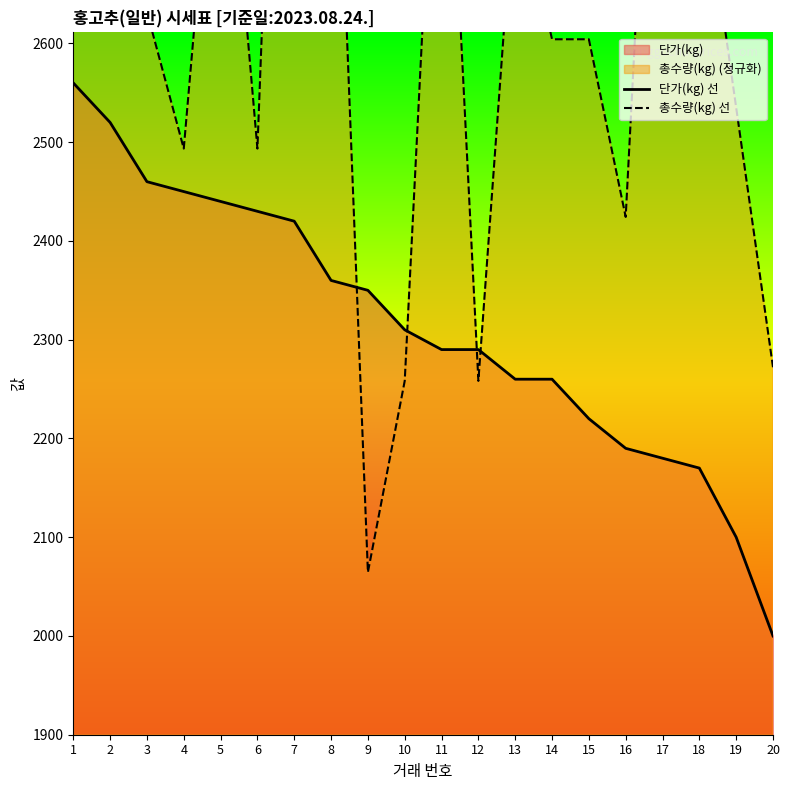

At which label does 단가(kg) 선 first exceed 2310?

1